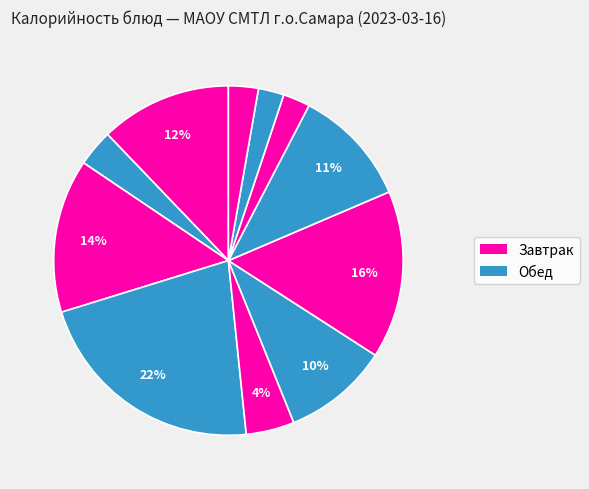

How many segments does this pie chart have?

11